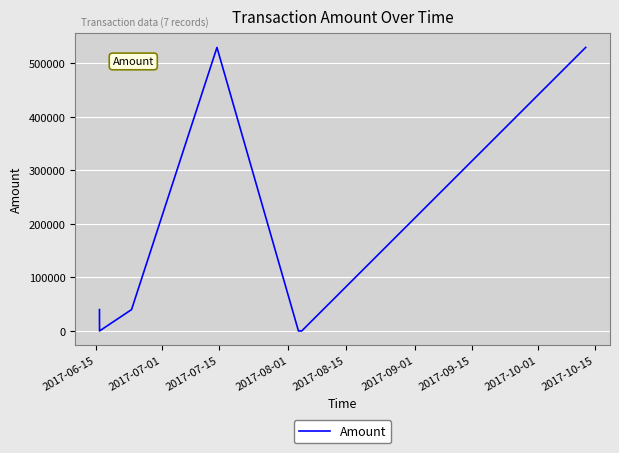

True or false: the data has more than 0 interior local peaks.

True